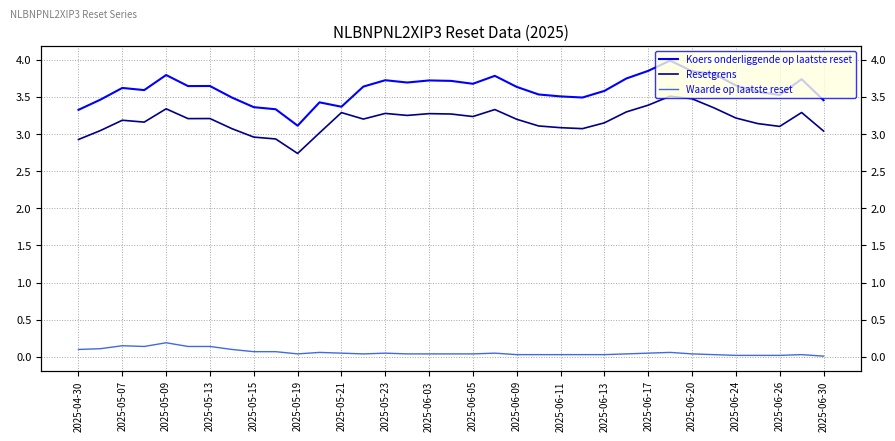

In Resetgrens, how many points are higher than both neighbors (excluding endpoints)?

9